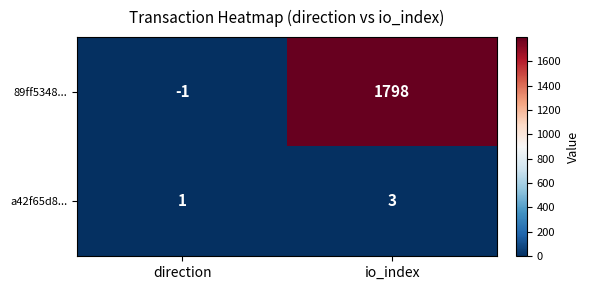

What value does the 89ff5348... series have at io_index, to the nearest 50?

1800